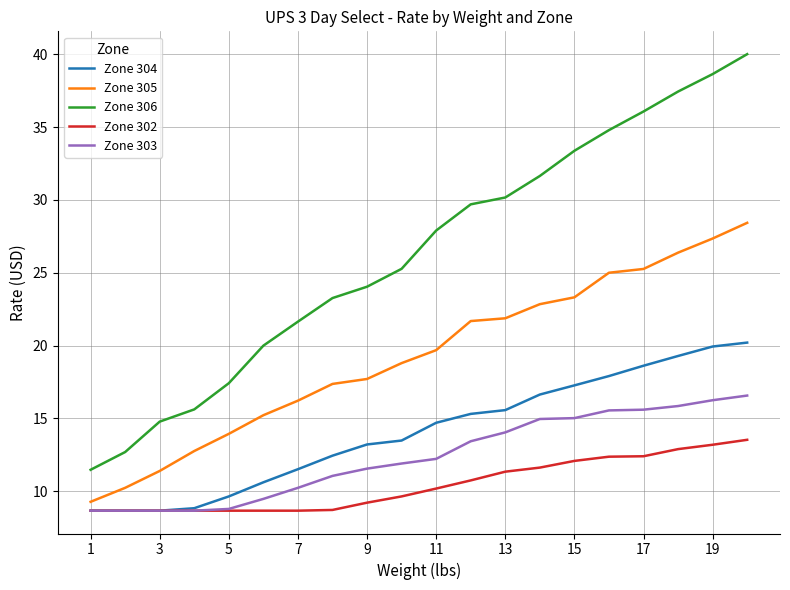

What is the minimum value for Zone 303?

8.7